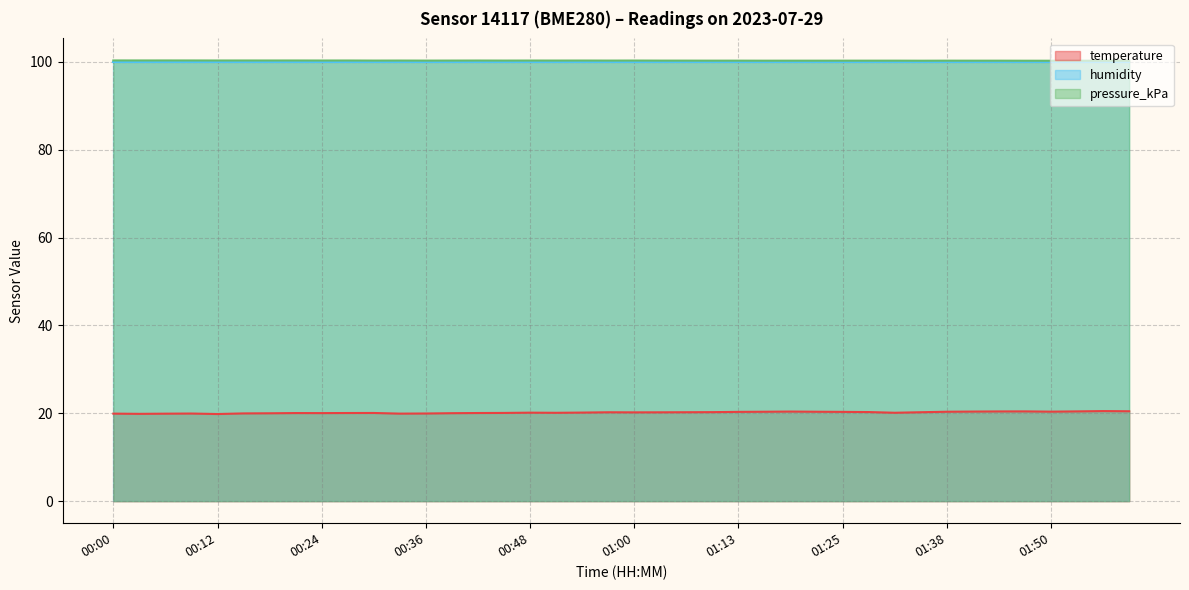

What is the lowest value of the temperature series?

19.8